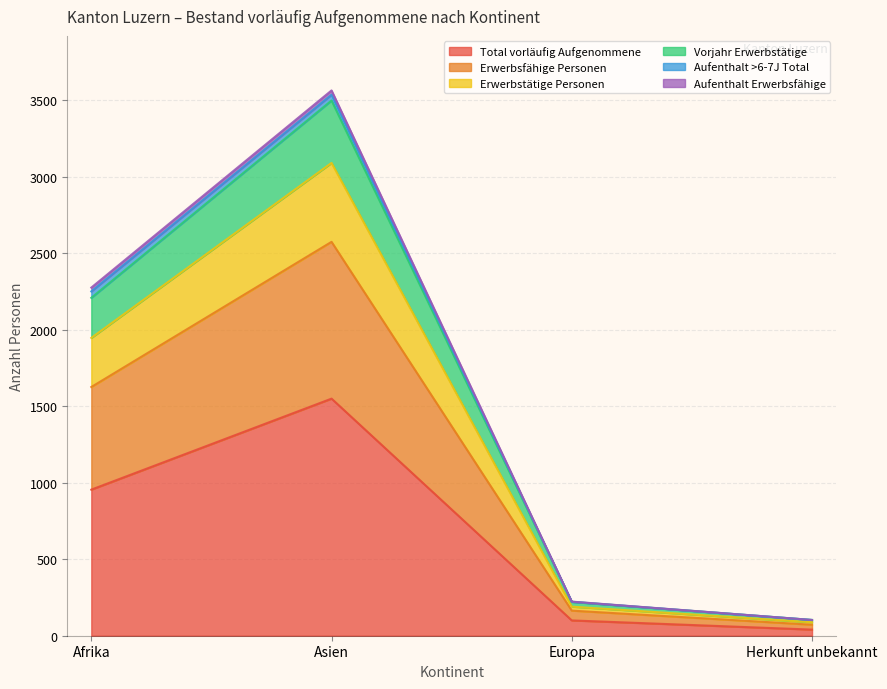

Which category has the highest value in the Total vorläufig Aufgenommene series?

Asien